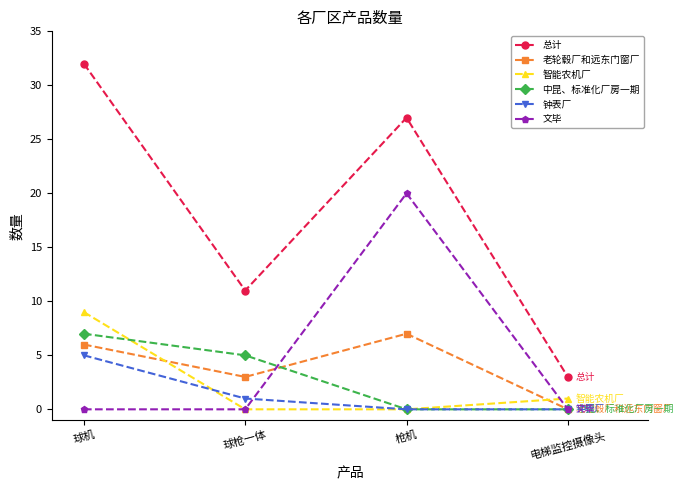

Count the 老轮毂厂和远东门窗厂 values in the range 3 to 7.

3